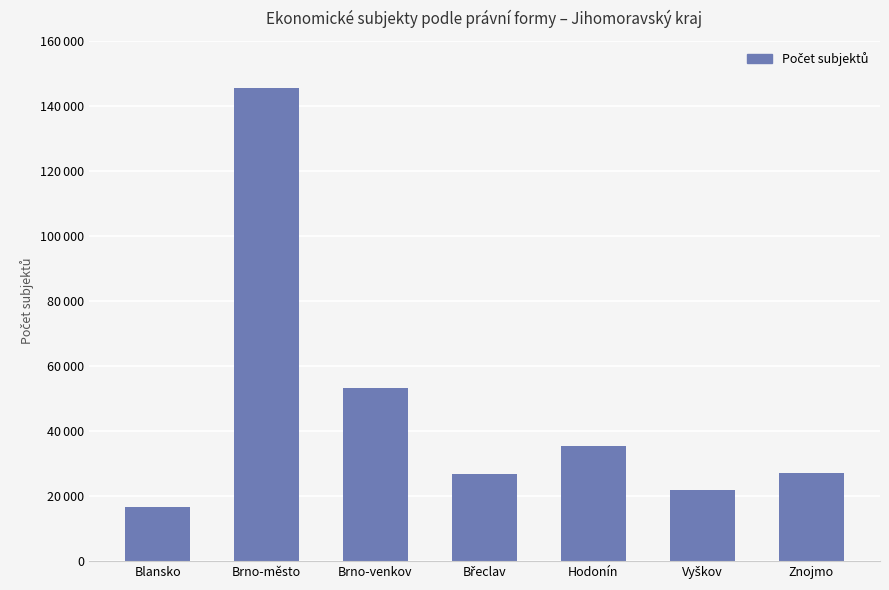

Reading right to left, extract all data points from this chart.

Znojmo=27224	Vyškov=21852	Hodonín=35506	Břeclav=26821	Brno-venkov=53402	Brno-město=145643	Blansko=16737